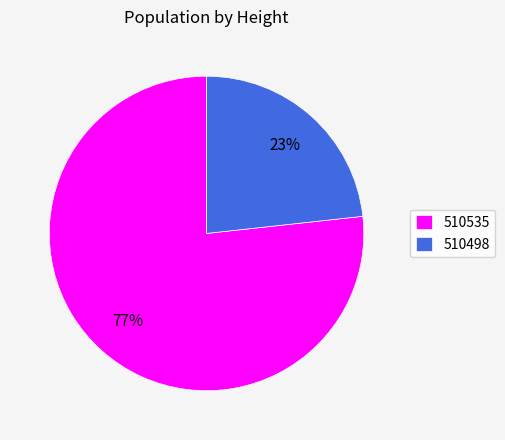

Do 510535 and 510498 together represent more than half of the pie?

Yes